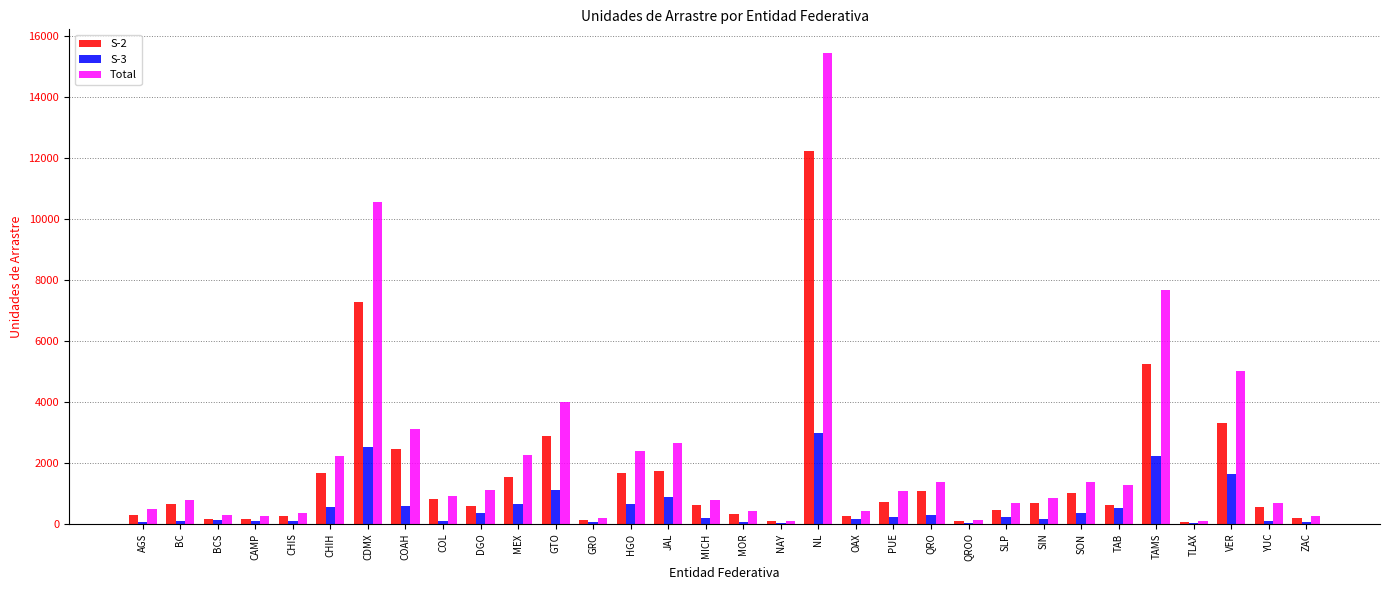

What is the maximum value shown in the chart?

15452